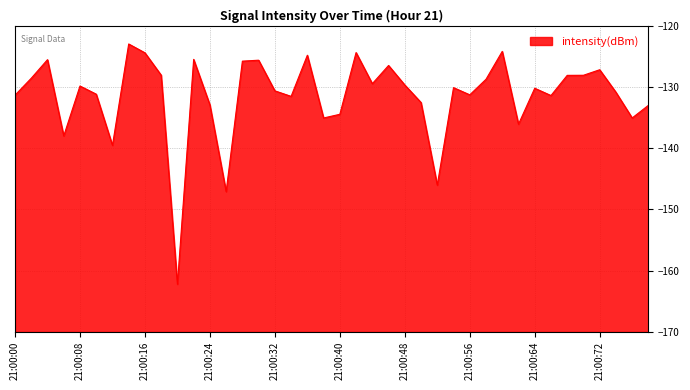

The value at 21:00:00 is -28.2. True or false?

False